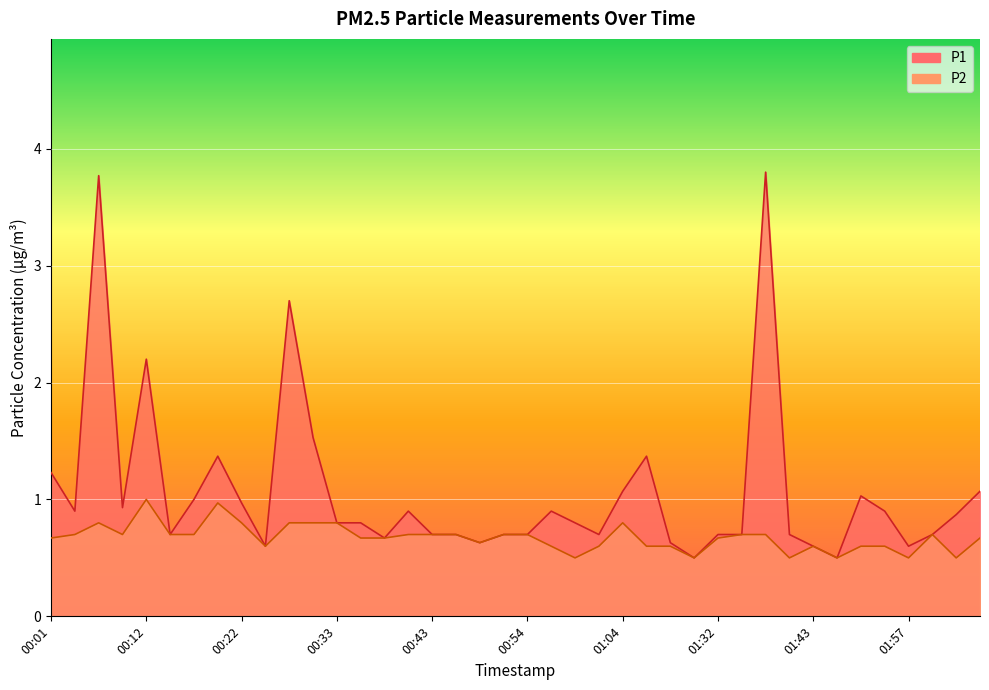

The P1 series shows 0.4 at 01:09. True or false?

False